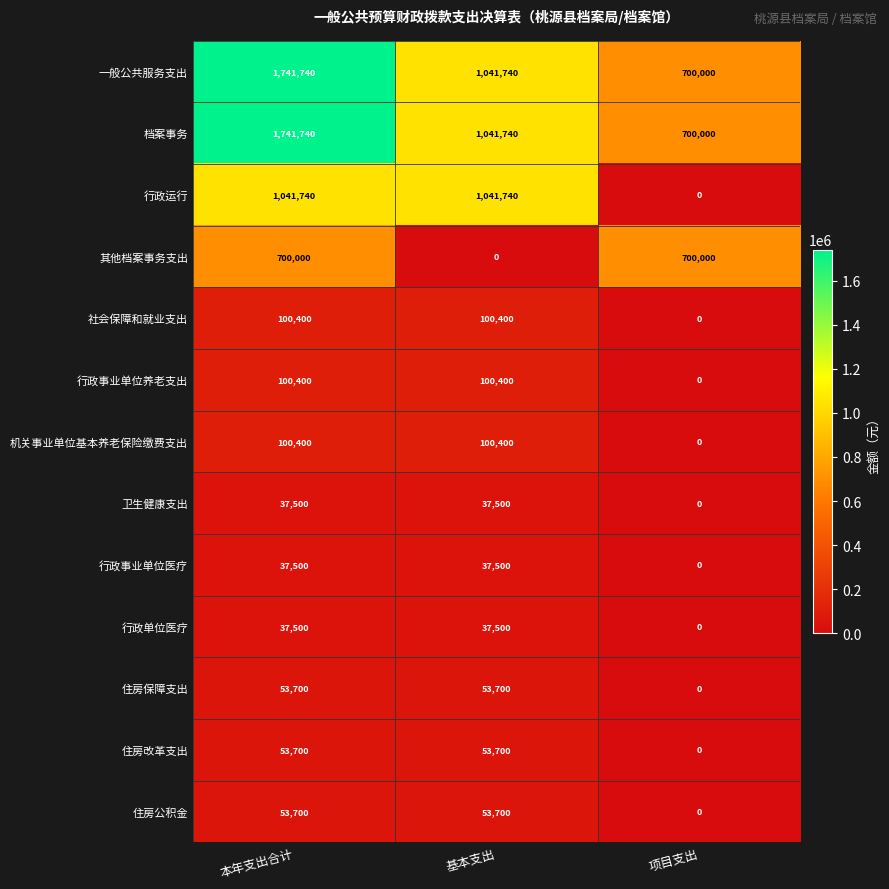

Is the value of 住房改革支出 at 基本支出 greater than the value of 行政单位医疗 at 项目支出?

Yes